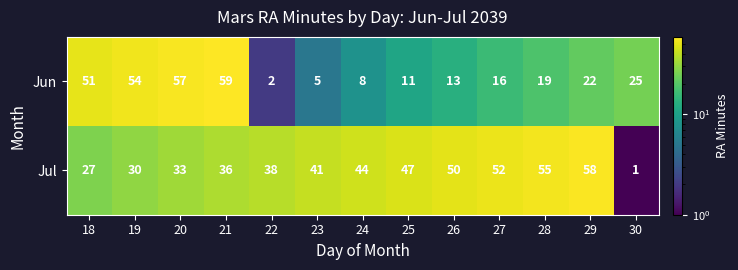

List the series in order of their peak value, highest first.

Jun, Jul